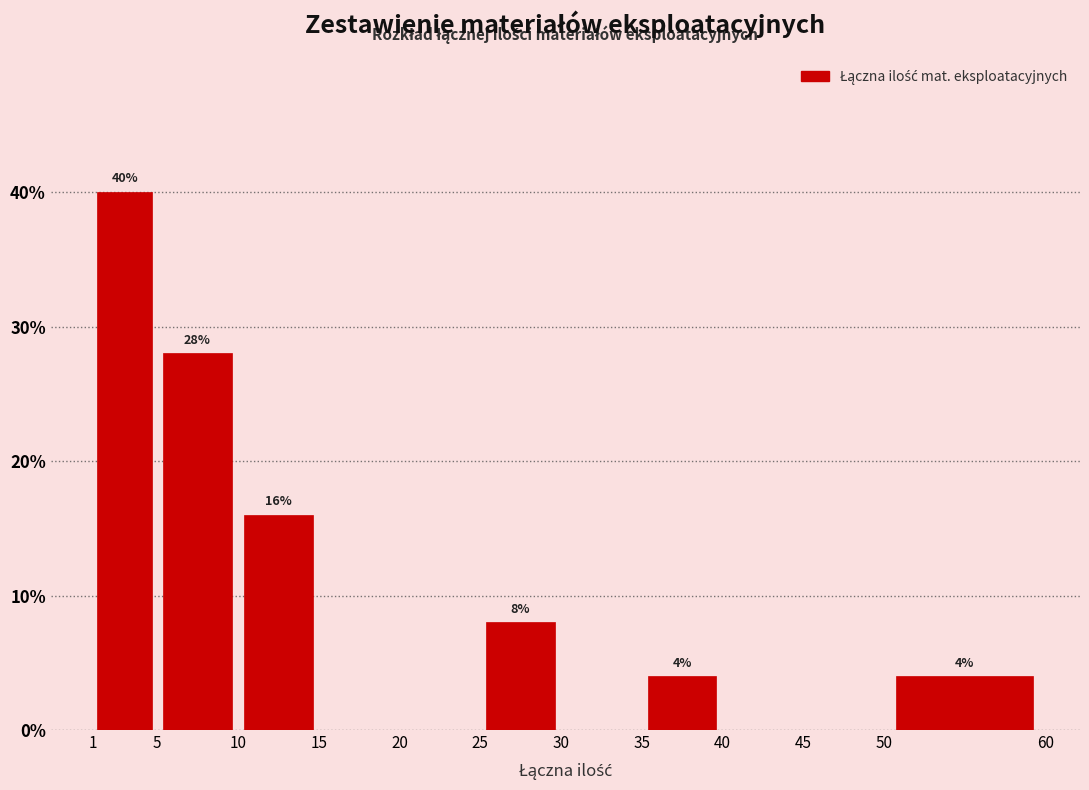

Which range on the x-axis has the tallest bar?

1 to 5